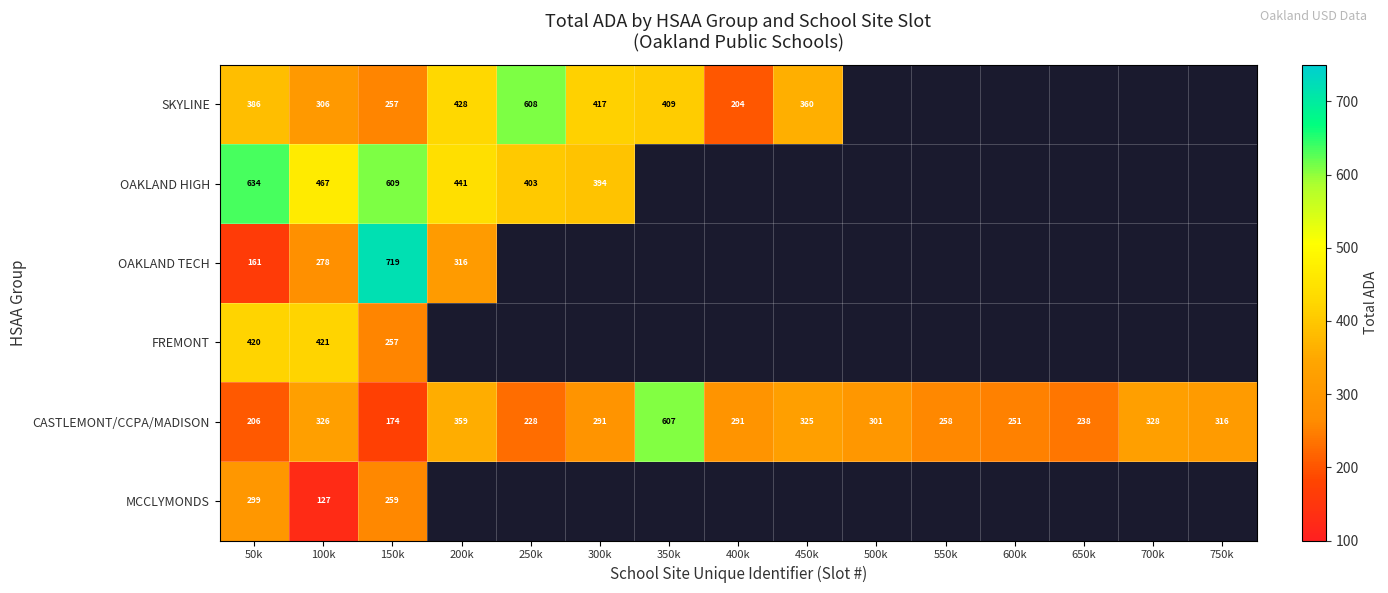

Read the SKYLINE value at 200k.

428.0